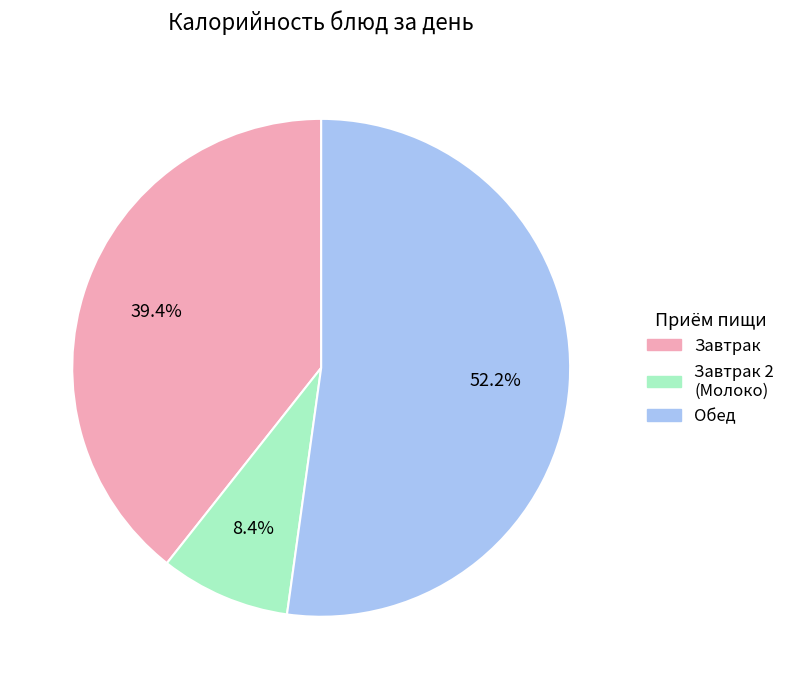

How much of the chart is everything except Завтрак?

60.6%